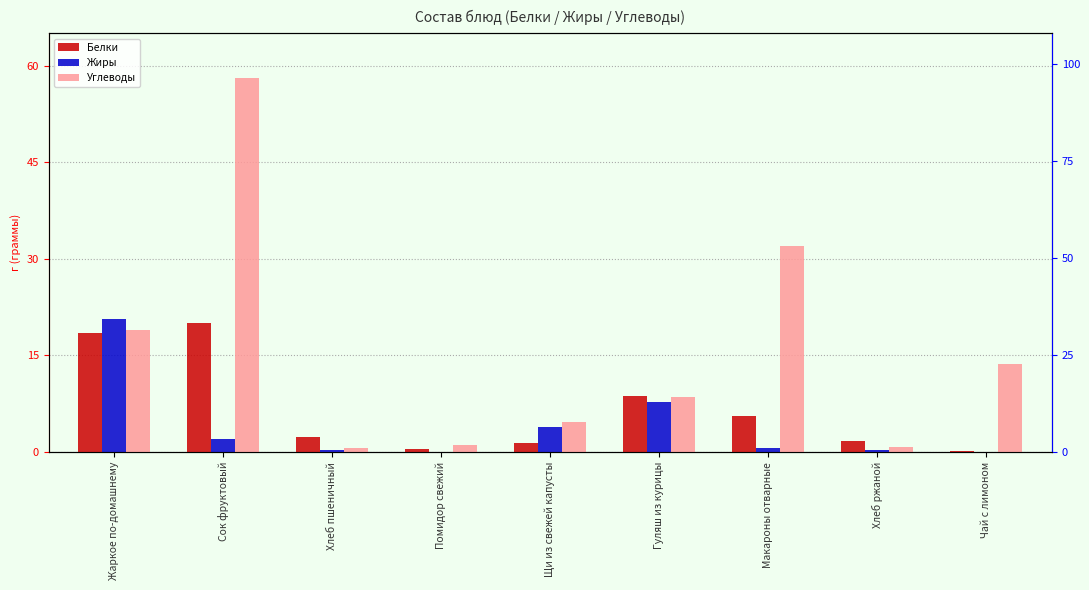

What is the total value across all series at Хлеб пшеничный?

3.3